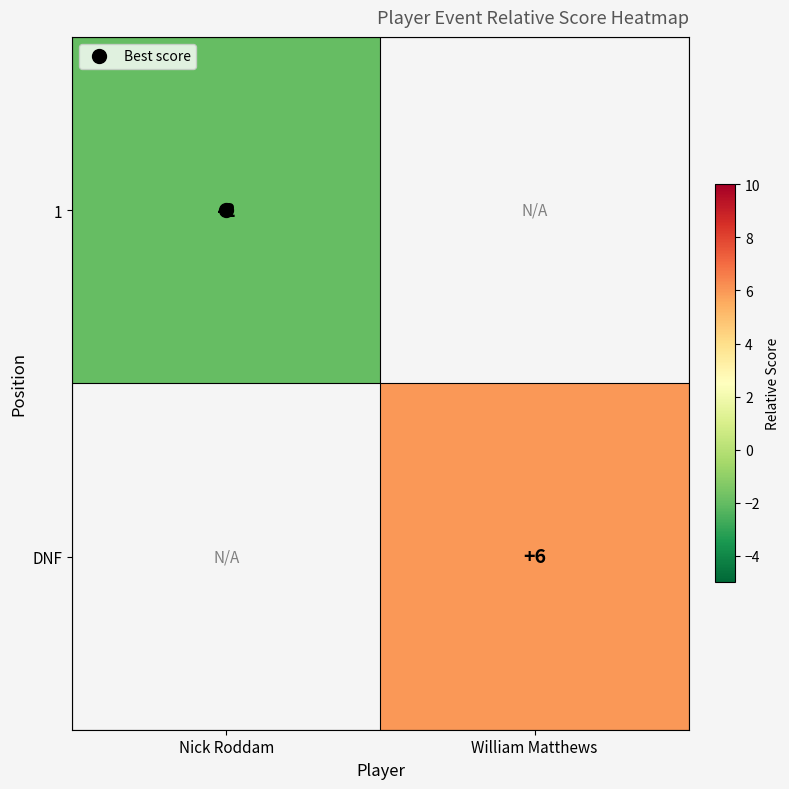

Which label corresponds to the largest value in the chart?

William Matthews